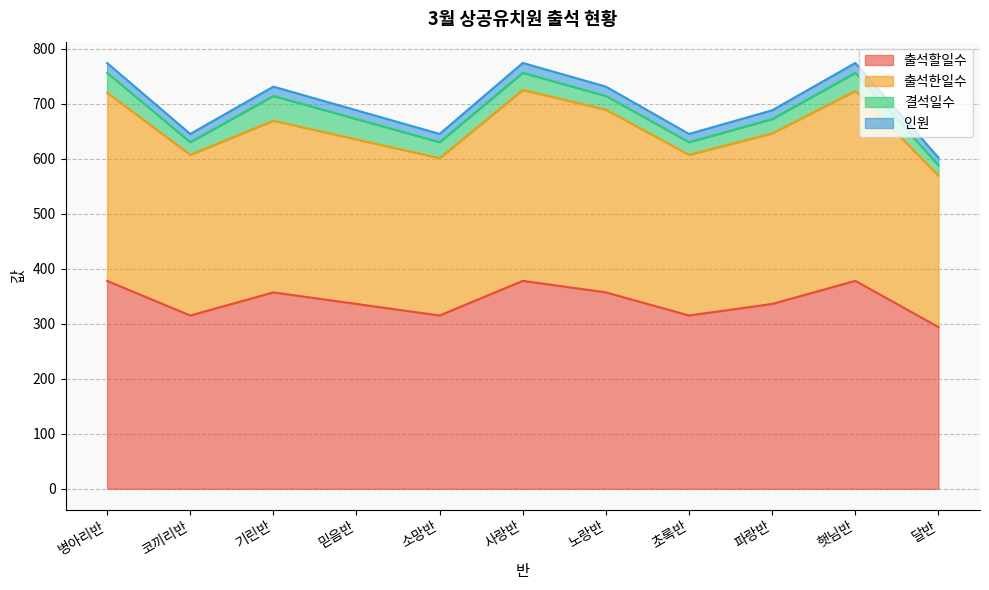

Is the value of 인원 at 믿음반 greater than the value of 출석한일수 at 병아리반?

No